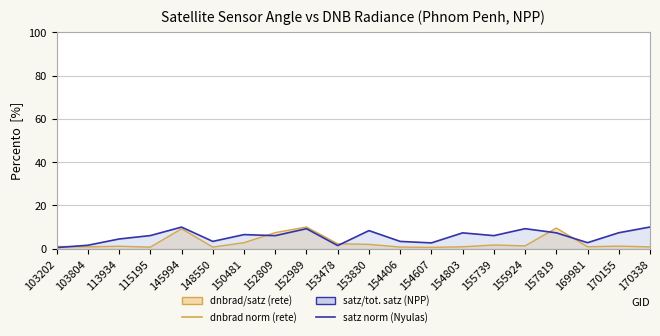

What is the value of the dnbrad norm (rete) point at the 18th from the left?

0.9